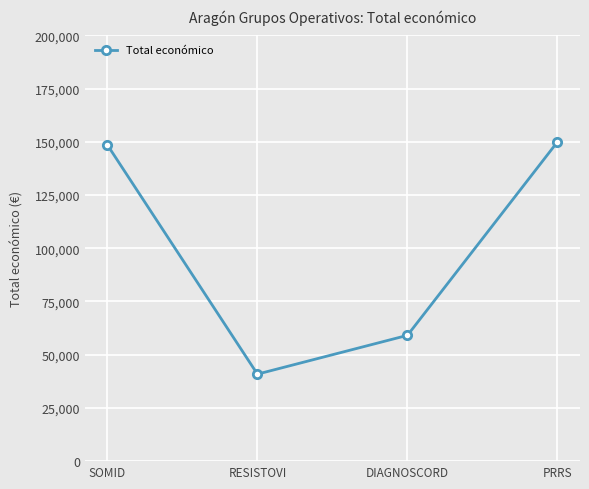

Is it true that the value at PRRS is 150000?

True